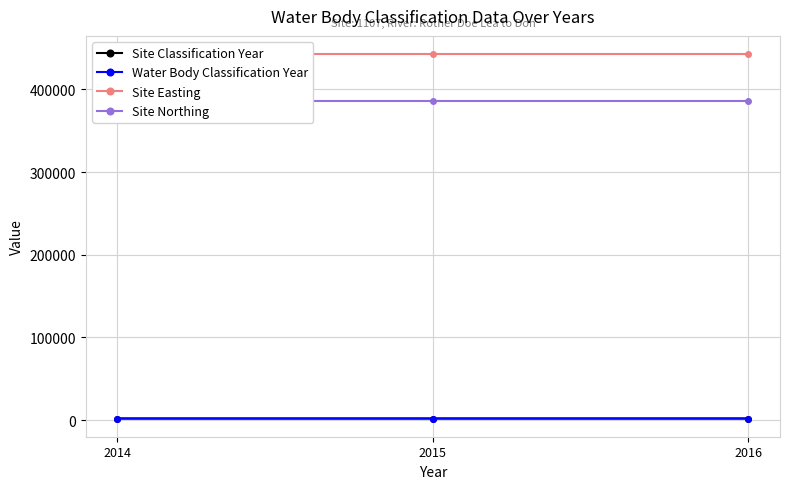

At which category is the sum across all series the highest?

2014